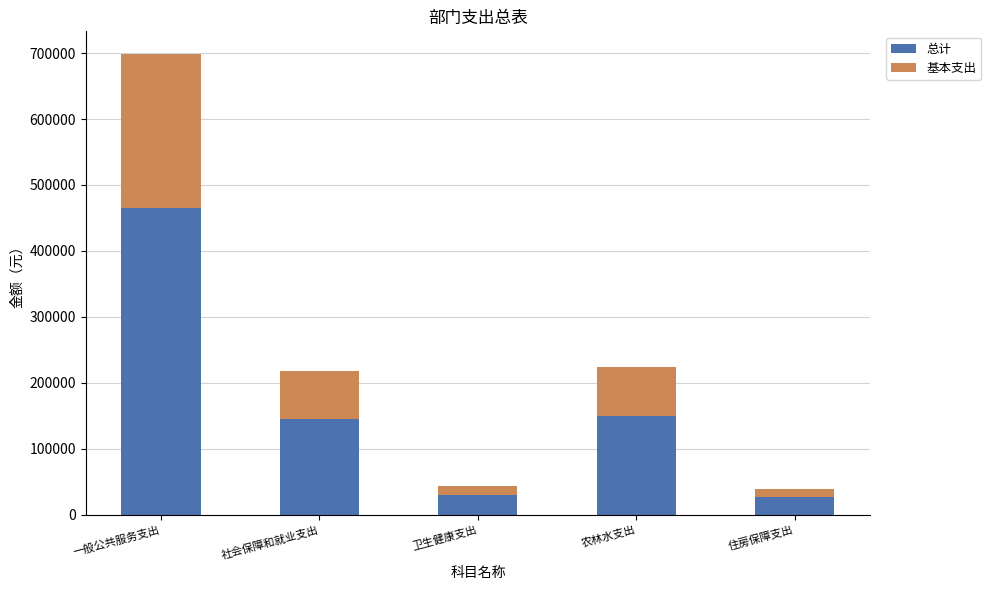

Reading left to right, list the values for the 总计 series.

一般公共服务支出=465454.3	社会保障和就业支出=144808.8	卫生健康支出=29282.4	农林水支出=149363.2	住房保障支出=26092.8